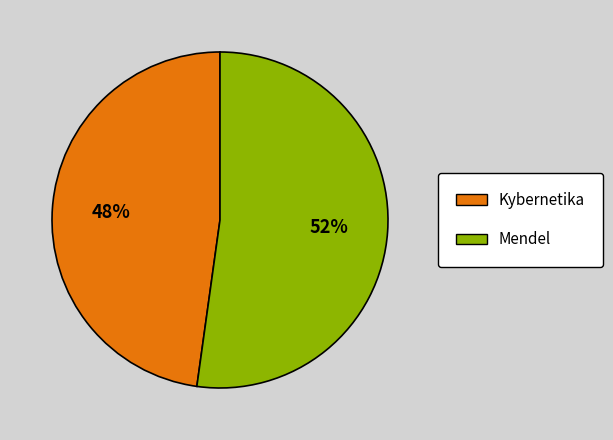

Rank the categories by value from highest to lowest.

Mendel, Kybernetika